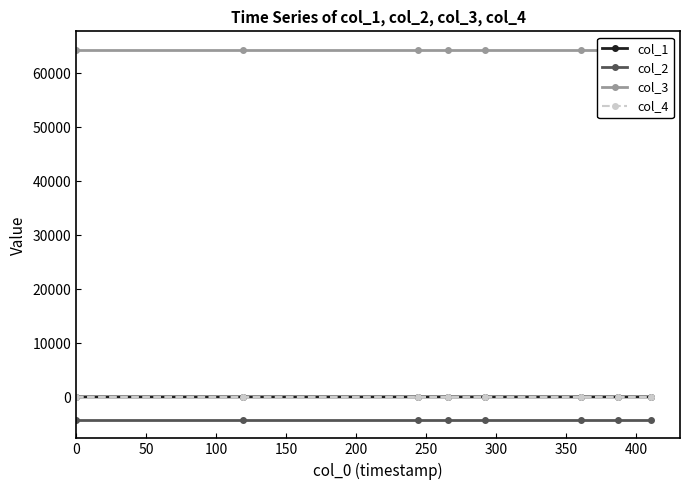

Reading right to left, extract all data points from this chart.

col_1: 34	34	34	34	34	34	33	33
col_2: -4226	-4226	-4226	-4226	-4226	-4226	-4226	-4226
col_3: 64382	64382	64382	64382	64382	64382	64382	64382
col_4: 0	0	0	0	0	0	0	0